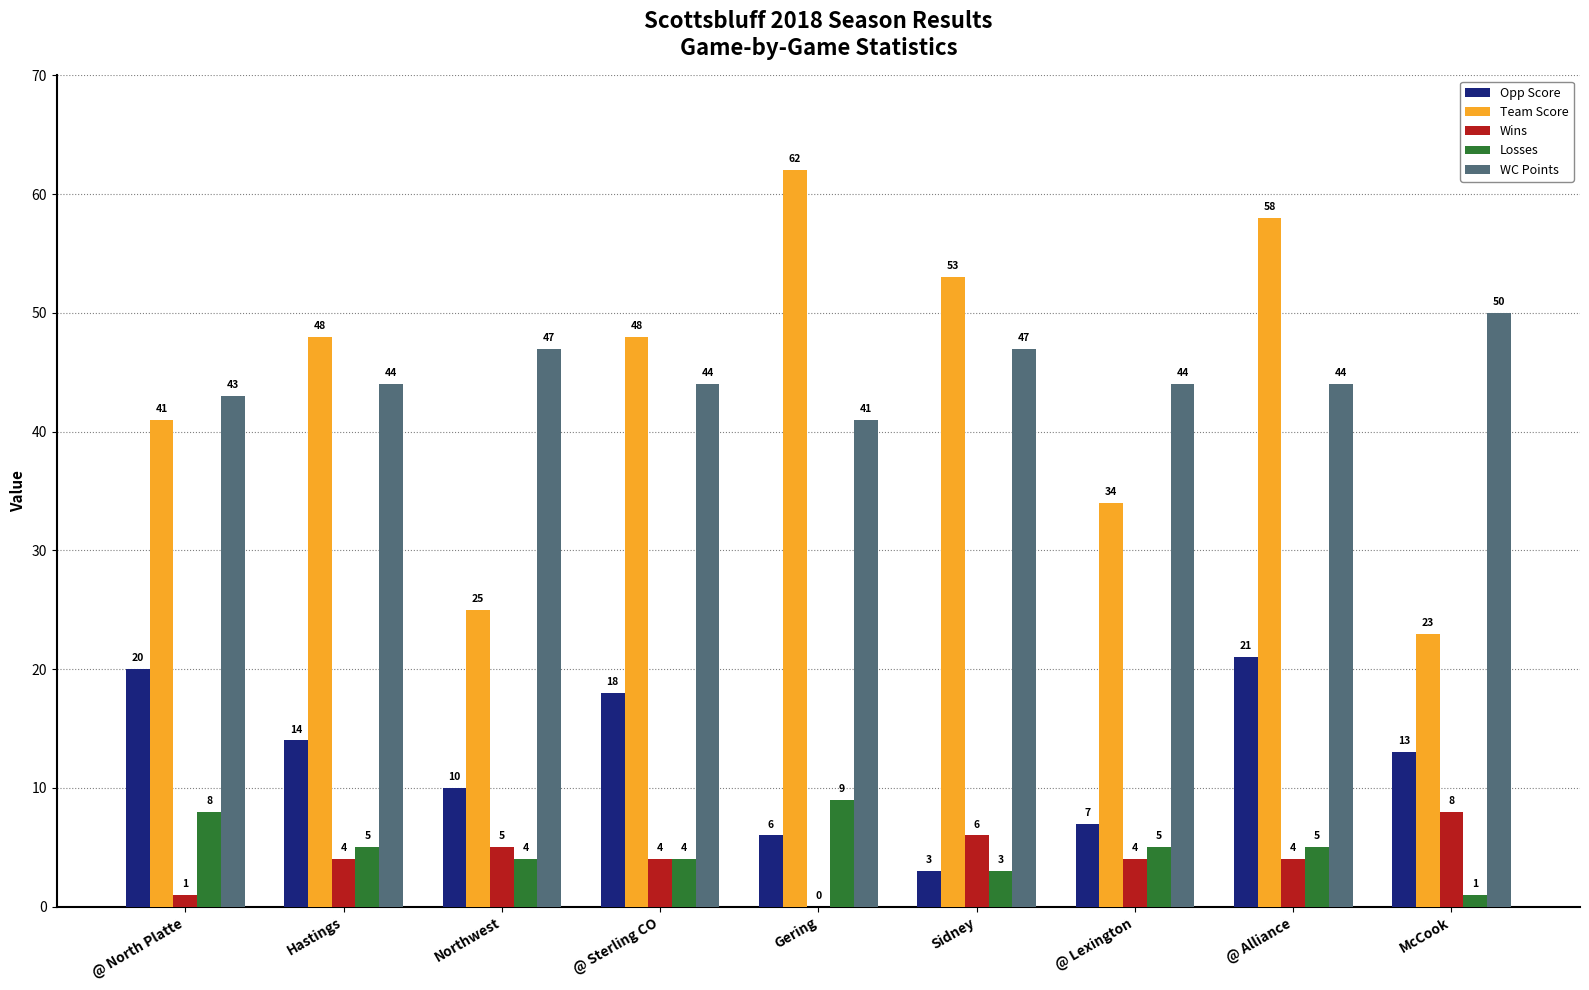

How many categories are shown in the chart?

9